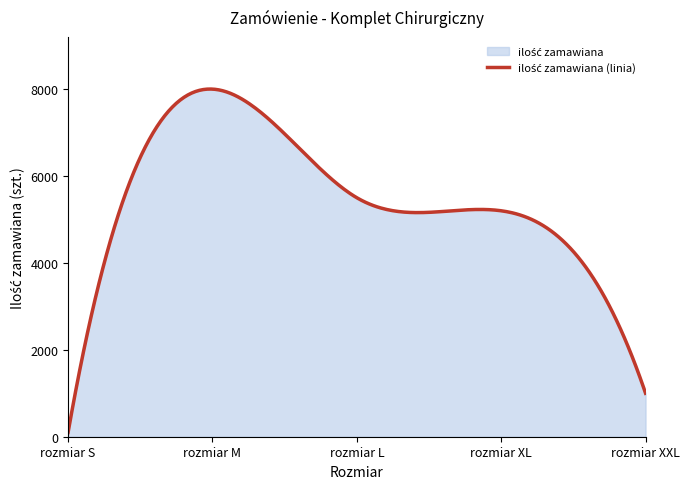

At which category does the chart reach its minimum across all series?

rozmiar S